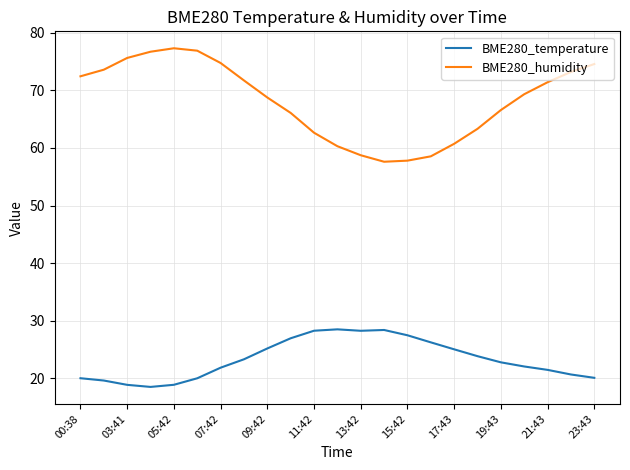

Which series has the widest spread of values?

BME280_humidity